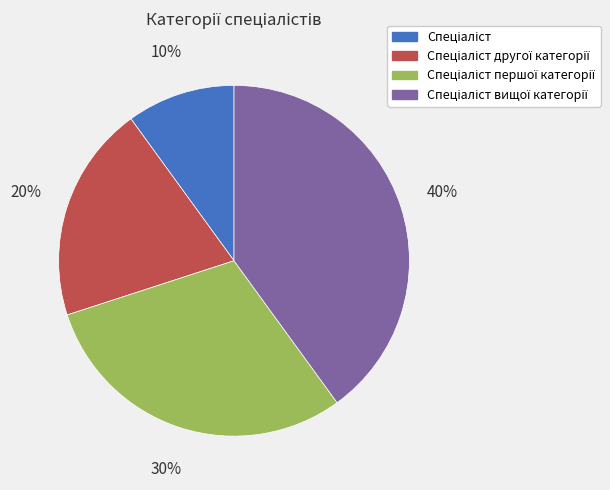

Is there a majority slice in this chart?

No